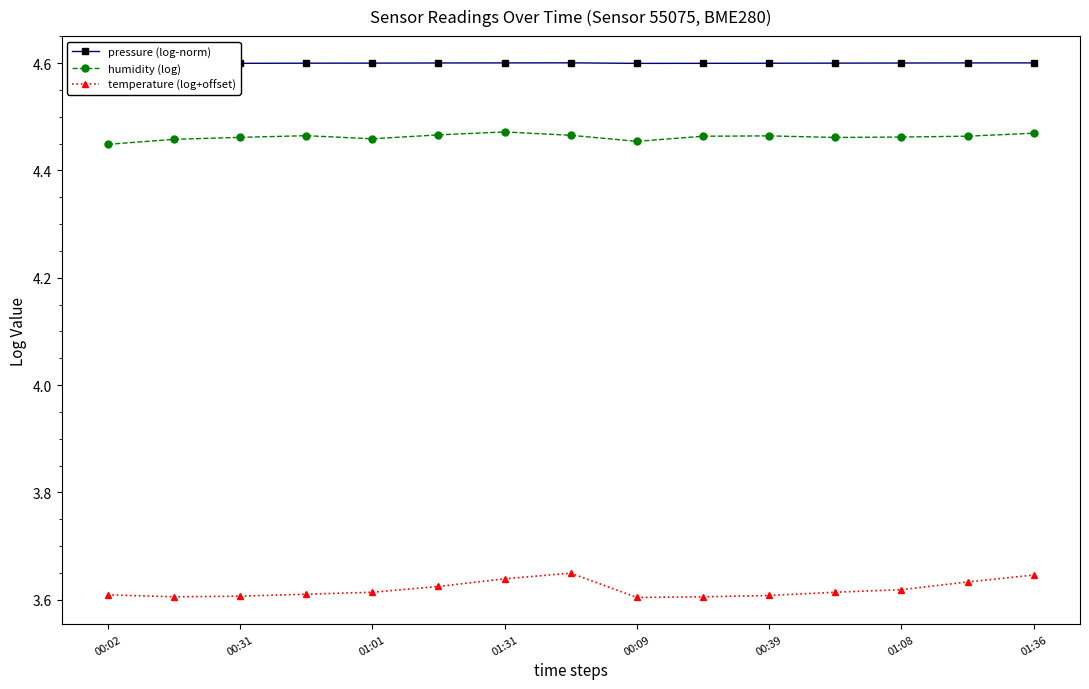

Which series has the largest total across all categories?

pressure (log-norm)